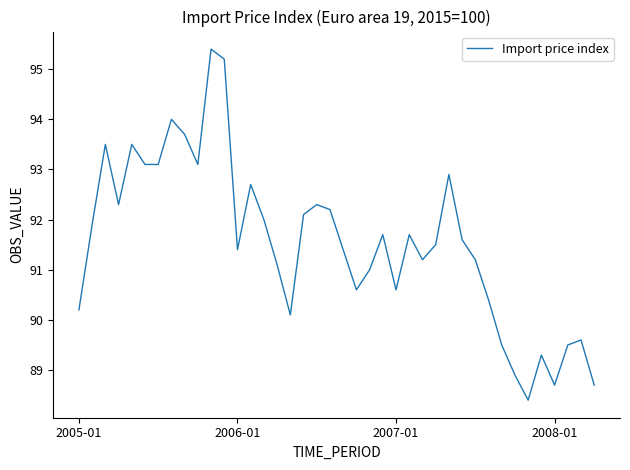

What is the minimum value shown in the chart?

88.4